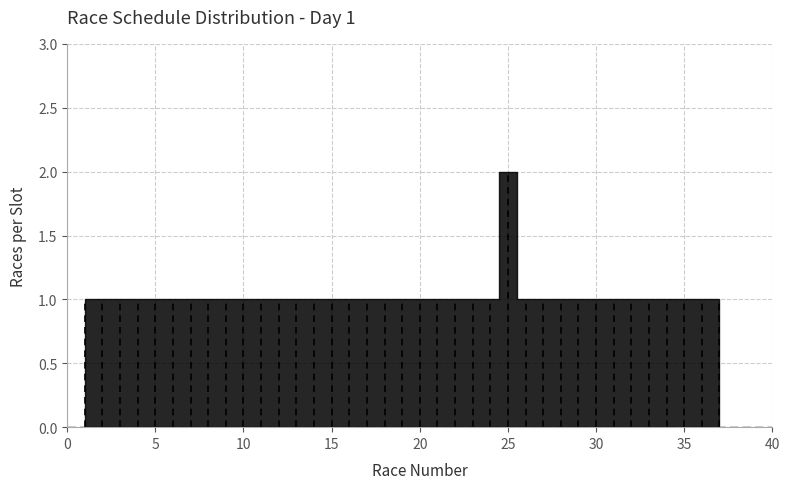

Does the chart display data point markers on the line(s)?

No